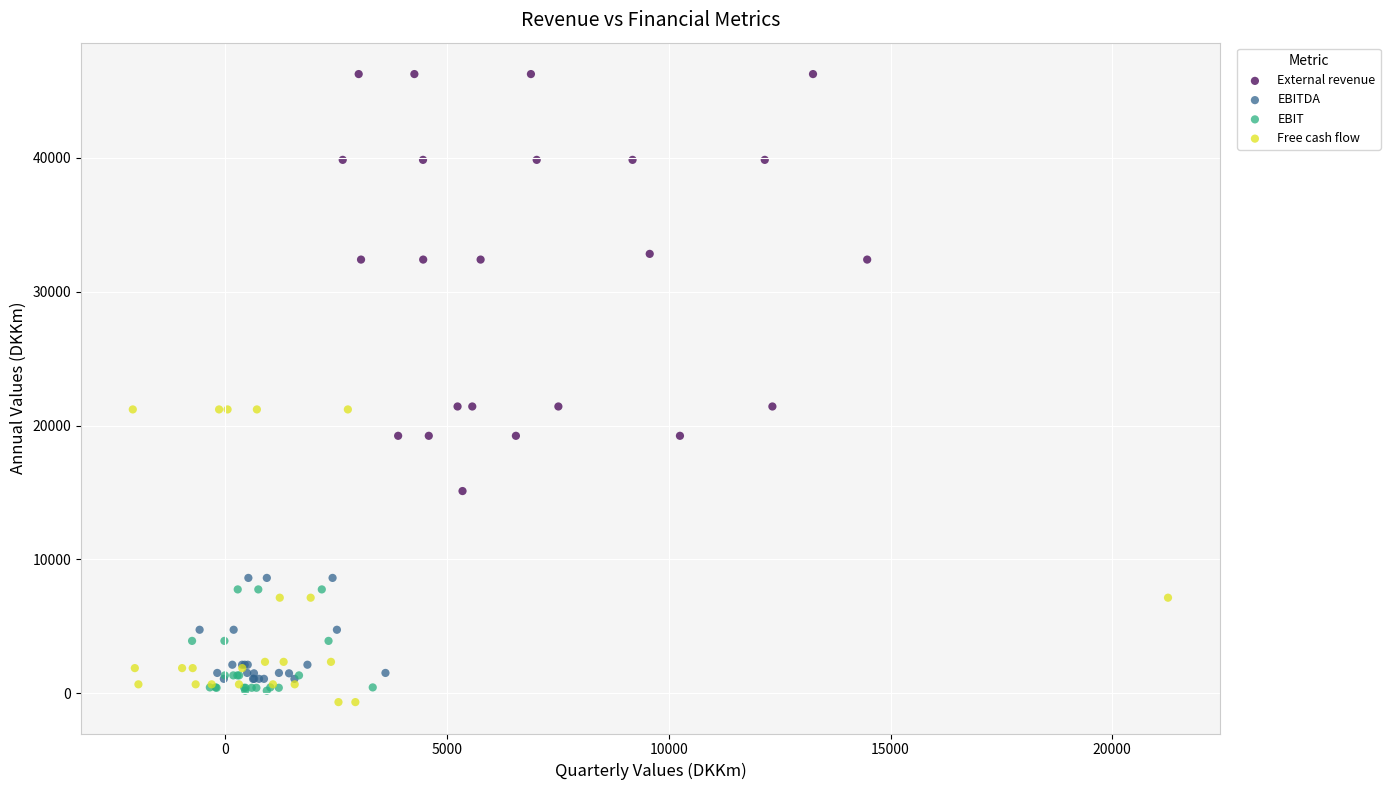

Which series has the largest Y range (max minus min)?

External revenue